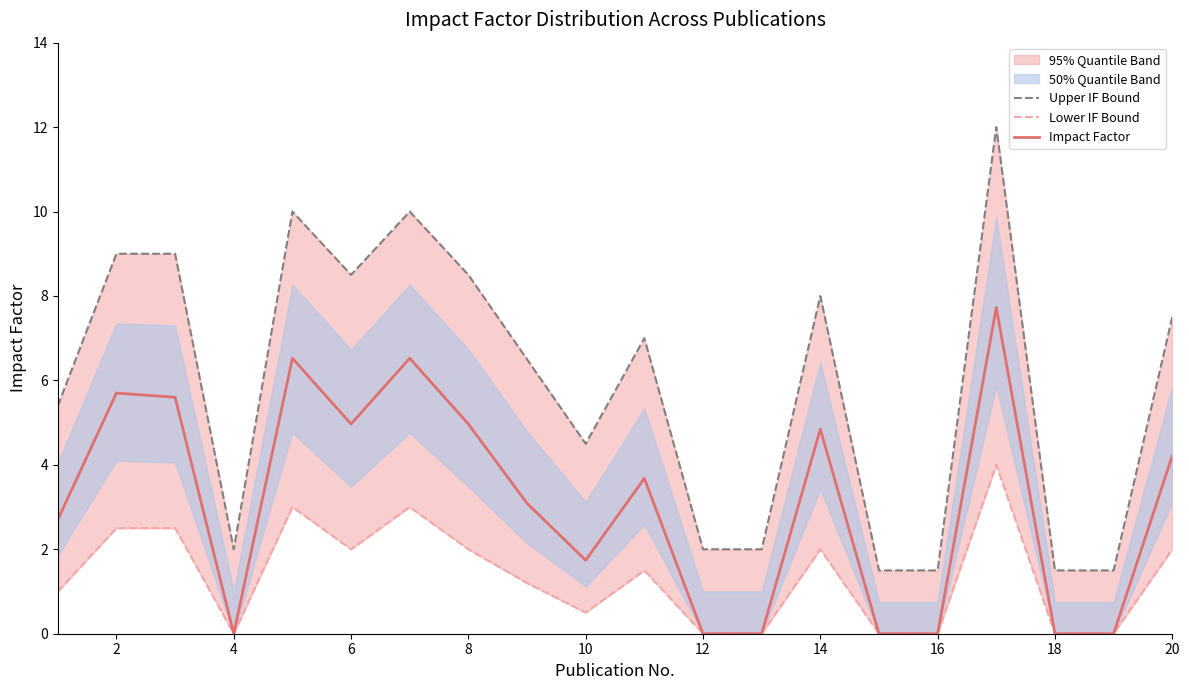

True or false: Impact Factor has a value of 5.0 at 8.

True